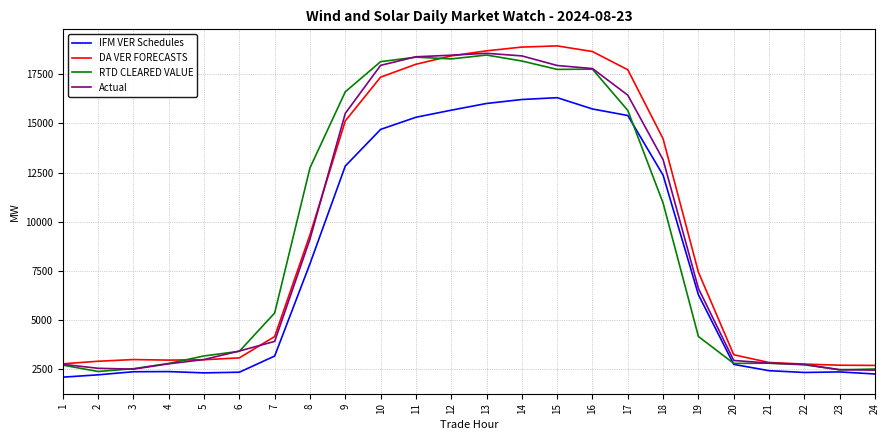

What is the greatest value displayed?

18953.8